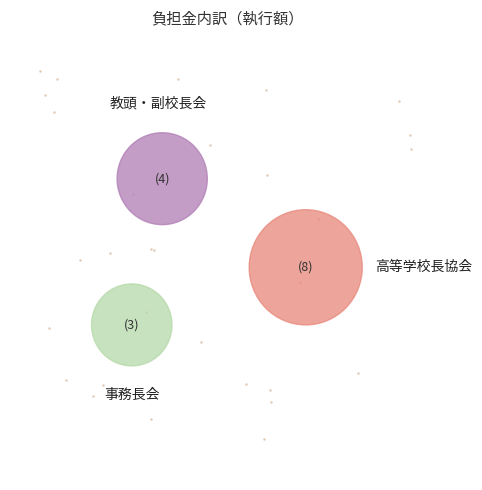

True or false: 全国高等学校教頭・副校長会 accounts for 34% of the total.

False